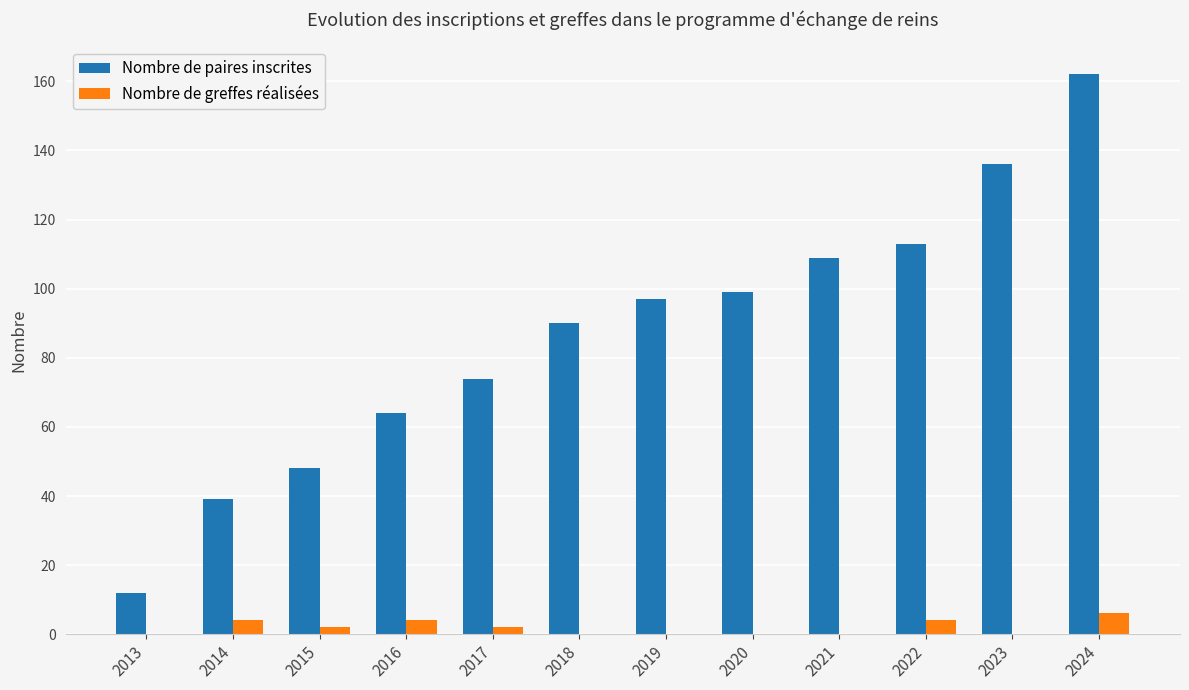

Is it true that Nombre de paires inscrites equals 136 at 2023?

True